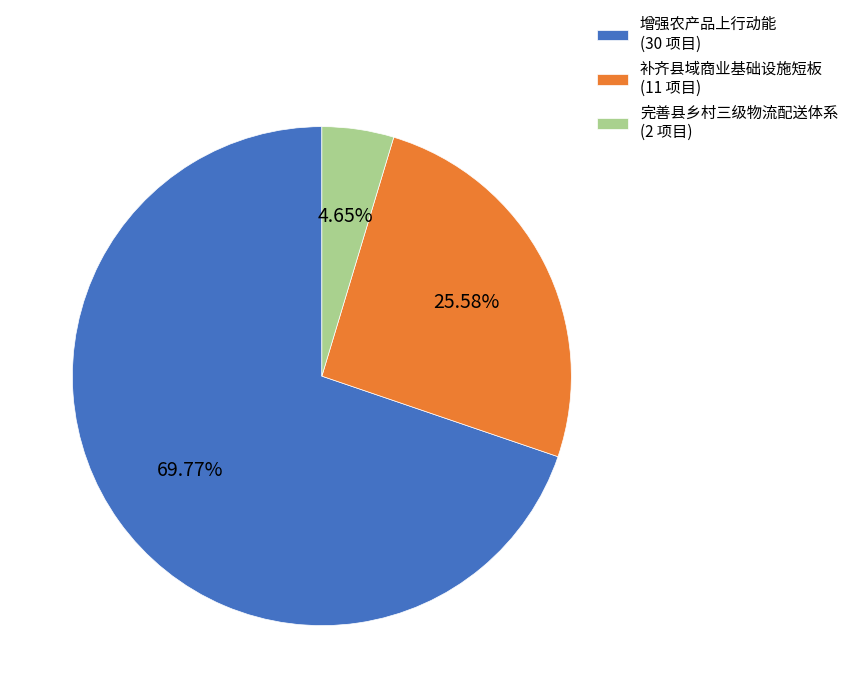

Is it true that 增强农产品上行动能 is 70% of the pie?

True